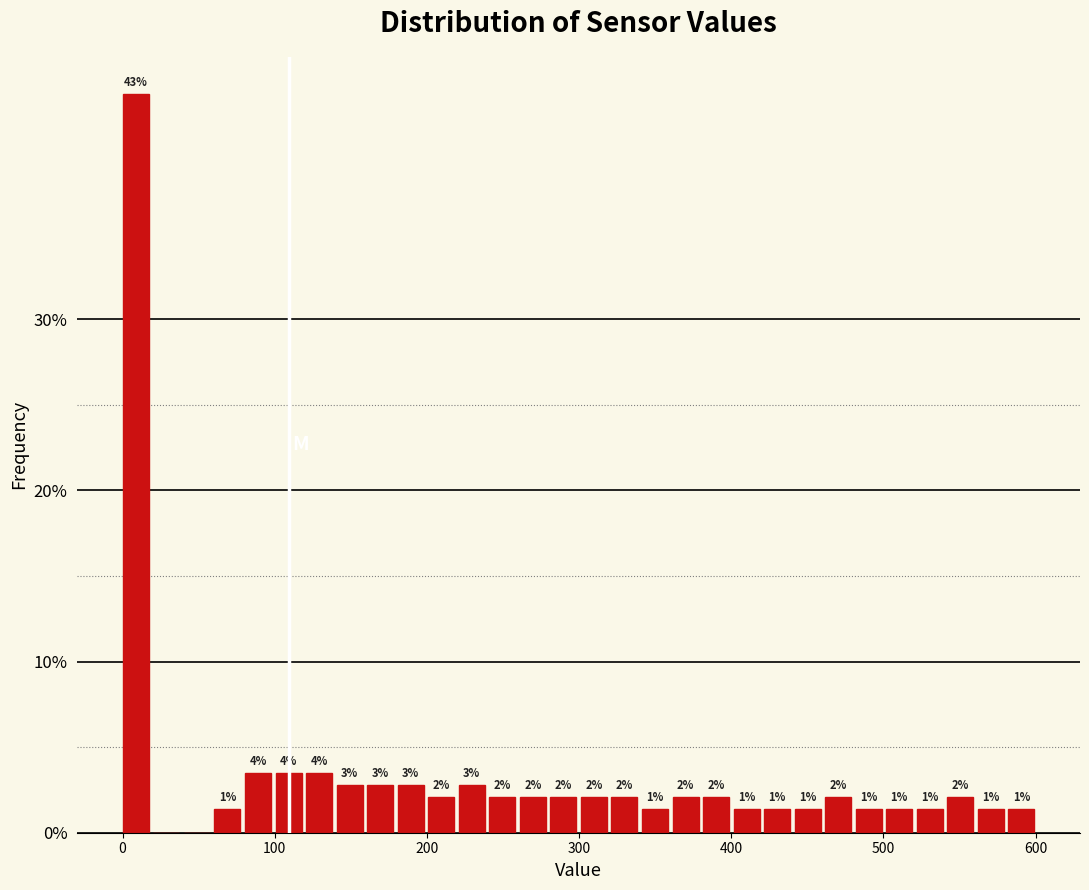

Read against the x-axis, roughly where is the centre of the tallest bar?

10